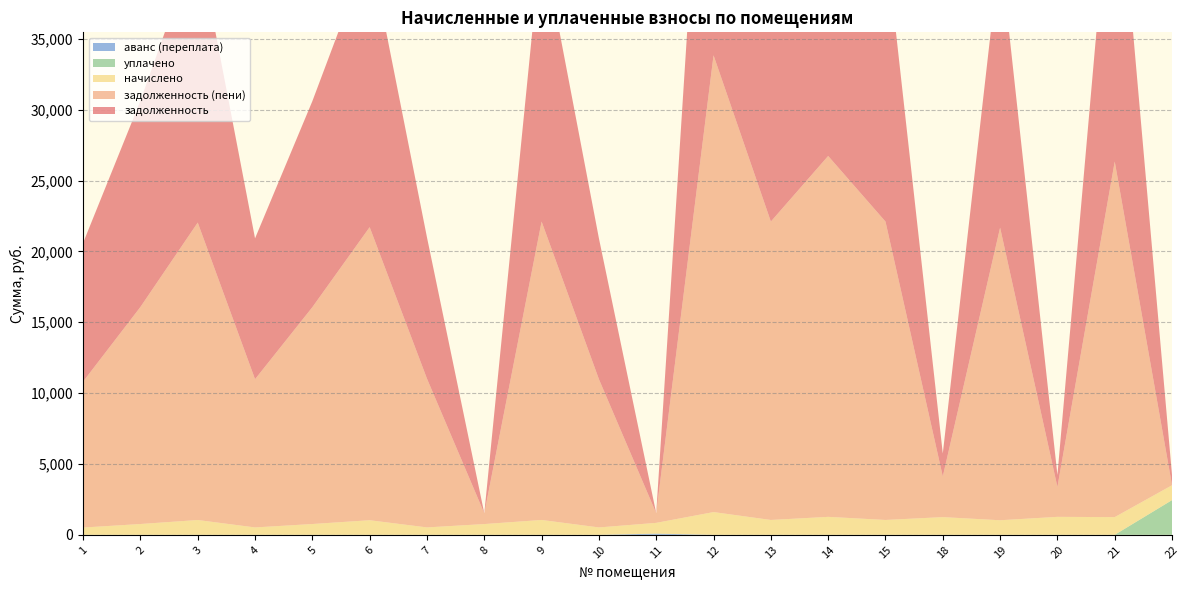

Reading right to left, extract all data points from this chart.

задолженность: 22=698.3	21=23843.3	20=844.8	19=19620.4	18=1622.5	15=20010.1	14=24200.6	13=20010.1	12=30632.4	11=0.0	10=9940.1	9=20010.1	8=0.0	7=9972.6	6=19652.9	5=14539.7	4=9940.1	3=19945.2	2=14552.9	1=9787.4
начислено: 22=1047.8	21=1248.5	20=1267.3	19=1027.4	18=1248.5	15=1047.8	14=1267.3	13=1047.8	12=1604.0	11=760.4	10=520.5	9=1047.8	8=758.6	7=522.2	6=1029.1	5=761.4	4=520.5	3=1044.4	2=762.1	1=512.5
уплачено: 22=2450.0	21=0.0	20=0.0	19=0.0	18=0.0	15=0.0	14=0.0	13=0.0	12=0.0	11=0.0	10=0.0	9=0.0	8=0.0	7=0.0	6=0.0	5=0.0	4=0.0	3=0.0	2=0.0	1=0.0
задолженность (пени): 22=0.0	21=25091.8	20=2112.1	19=20647.8	18=2871.1	15=21057.9	14=25467.9	13=21057.9	12=32236.4	11=677.3	10=10460.6	9=21057.9	8=758.6	7=10494.8	6=20682.0	5=15301.0	4=10460.6	3=20989.6	2=15314.9	1=10300.0
аванс (переплата): 22=0.0	21=0.0	20=0.0	19=0.0	18=0.0	15=0.0	14=0.0	13=0.0	12=0.0	11=83.1	10=0.0	9=0.0	8=0.0	7=0.0	6=0.0	5=0.0	4=0.0	3=0.0	2=0.0	1=0.0